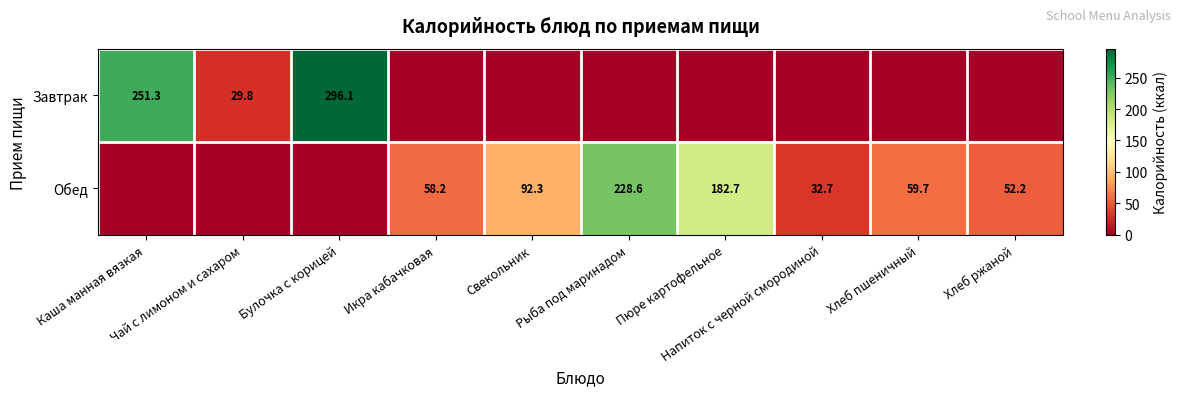

What is the maximum value shown in the chart?

296.1